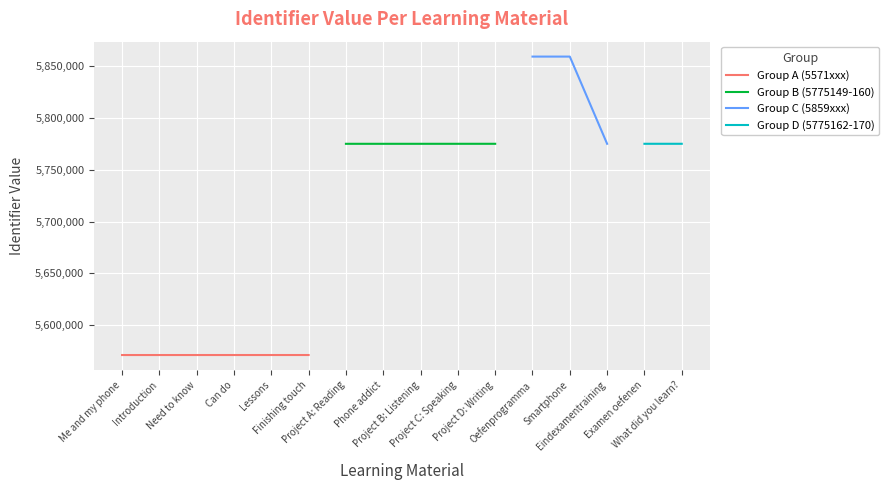

Reading right to left, extract all data points from this chart.

What did you learn?=5775170	Examen oefenen=5775168	Eindexamentraining=5775162	Smartphone=5859354	Oefenprogramma=5859351	Project D: Writing=5775160	Project C: Speaking=5775158	Project B: Listening=5775153	Phone addict=5775151	Project A: Reading=5775149	Finishing touch=5571237	Lessons=5571235	Can do=5571231	Need to know=5571229	Introduction=5571225	Me and my phone=5571224